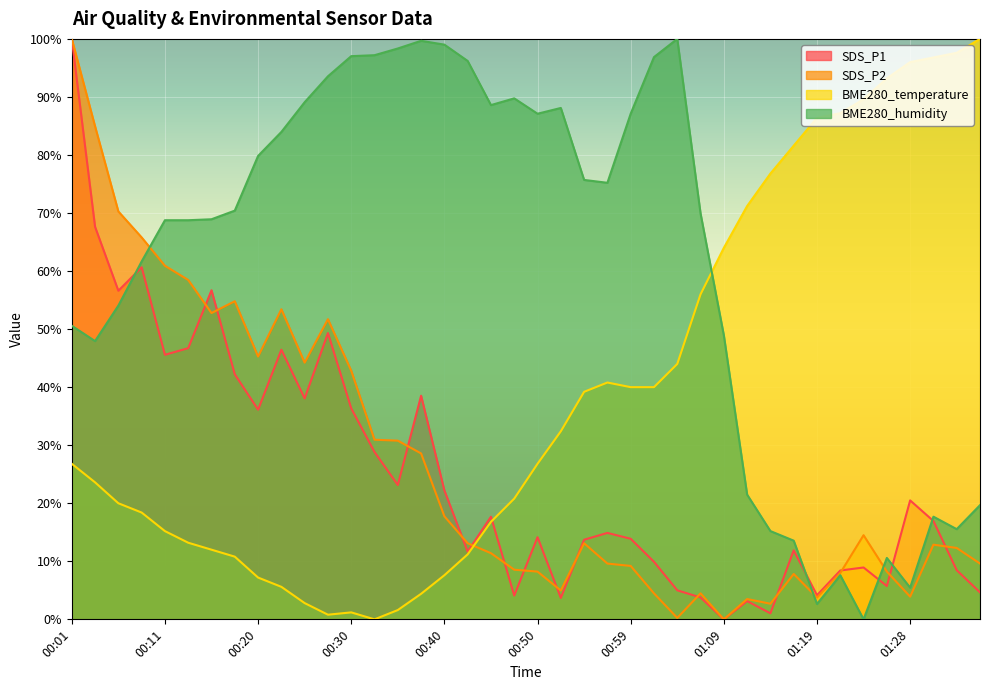

The SDS_P2 series shows 22.9 at 00:54. True or false?

False